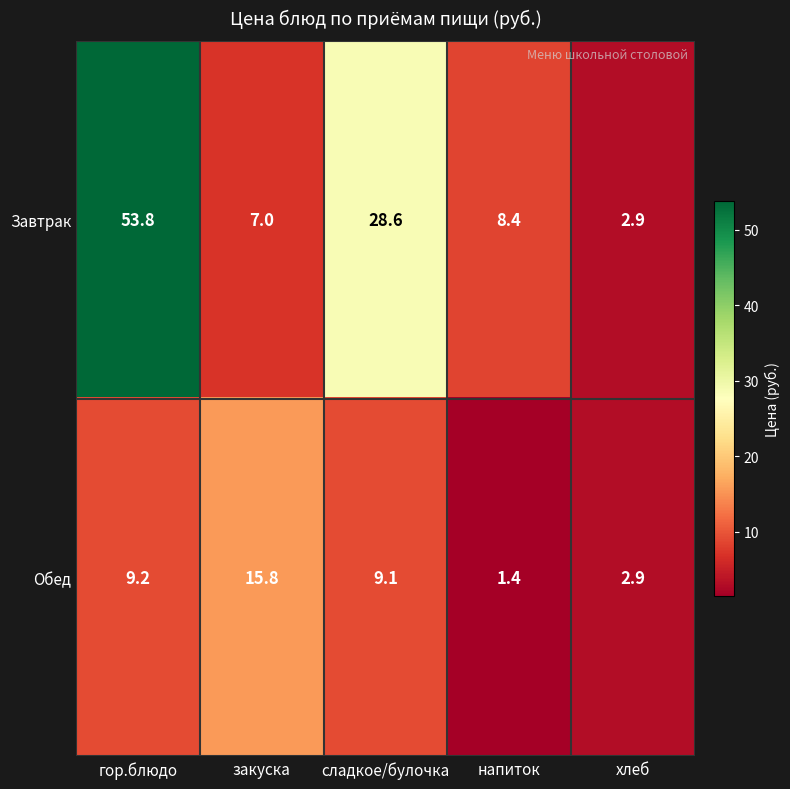

Reading left to right, list all the values displayed in this chart.

Завтрак: гор.блюдо=53.8	закуска=7.0	сладкое/булочка=28.6	напиток=8.4	хлеб=2.9
Обед: гор.блюдо=9.2	закуска=15.8	сладкое/булочка=9.1	напиток=1.4	хлеб=2.9